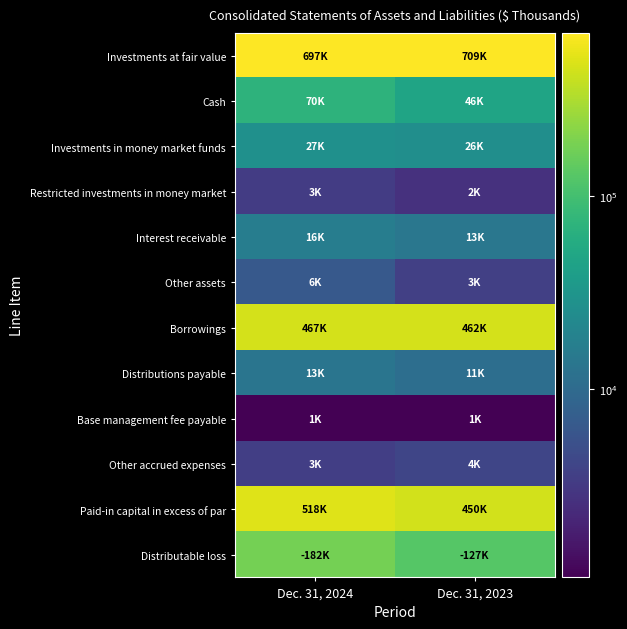

Rank the series by their maximum value, from lowest to highest.

Base management fee payable, Restricted investments in money market, Other accrued expenses, Other assets, Distributions payable, Interest receivable, Investments in money market funds, Cash, Distributable loss, Borrowings, Paid-in capital in excess of par, Investments at fair value